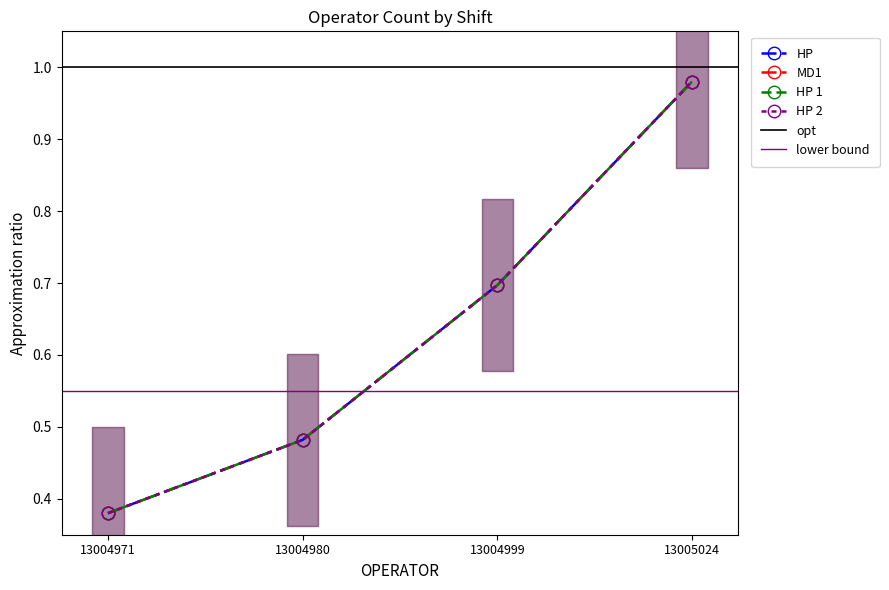

True or false: HP 1 and MD1 cross at least once.

False